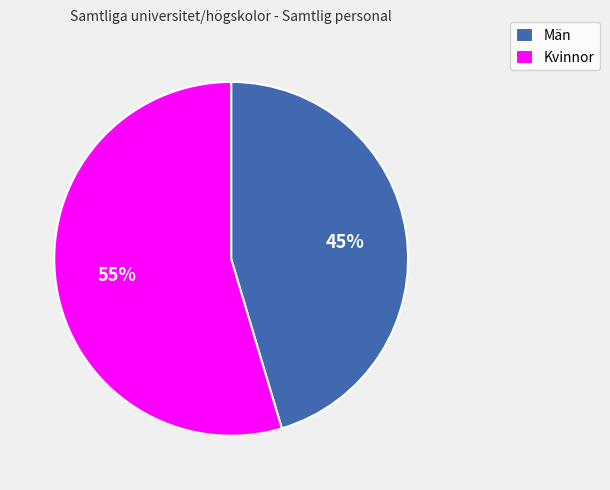

What is the majority slice?

Kvinnor